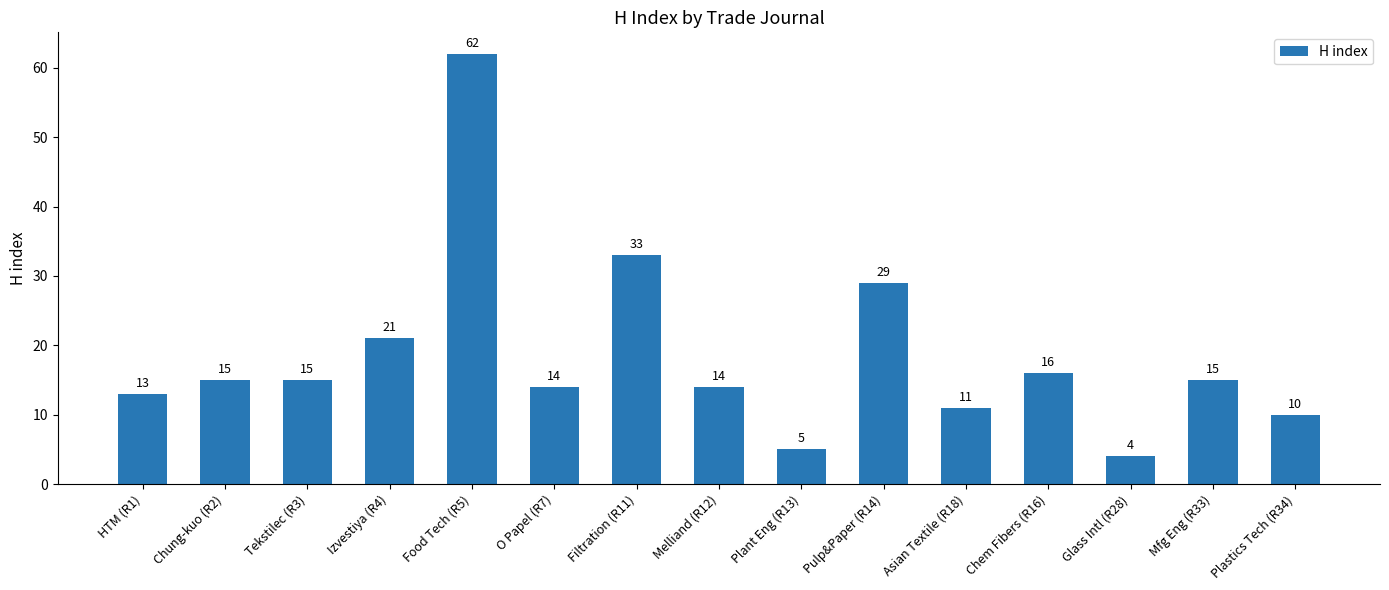

How many bars are there in total?

15